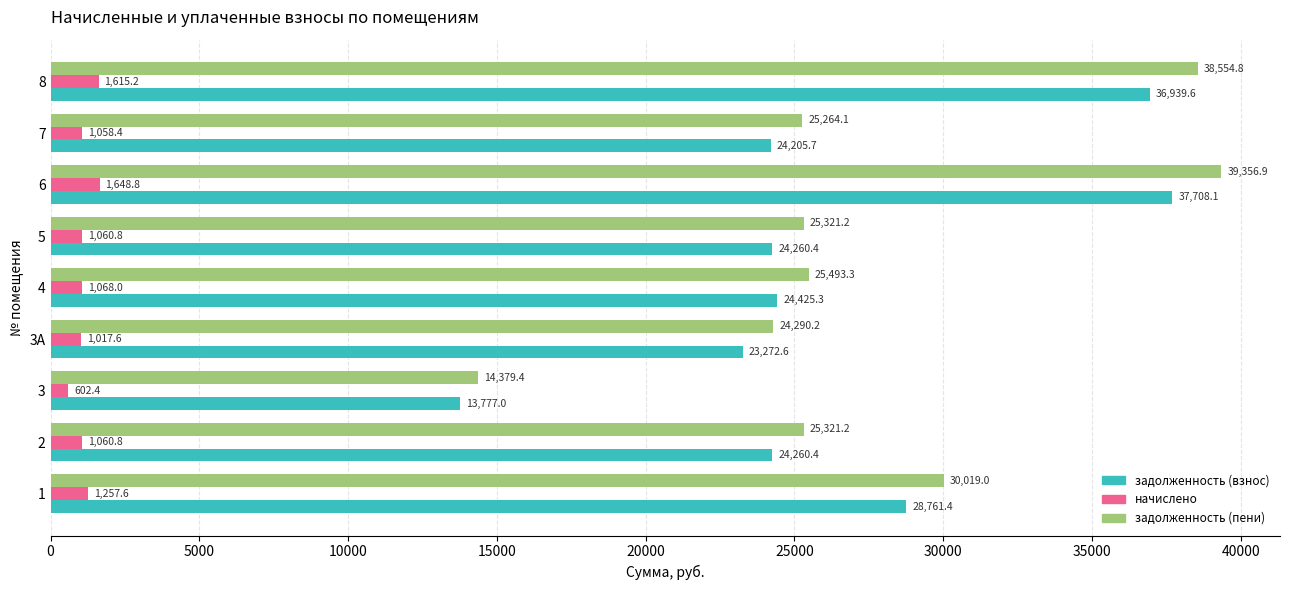

What is the average value of the задолженность (пени) series?

27555.5